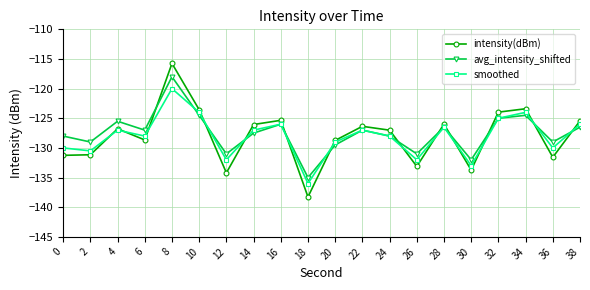

Between 2 and 22, which series saw the biggest shift?

intensity(dBm)